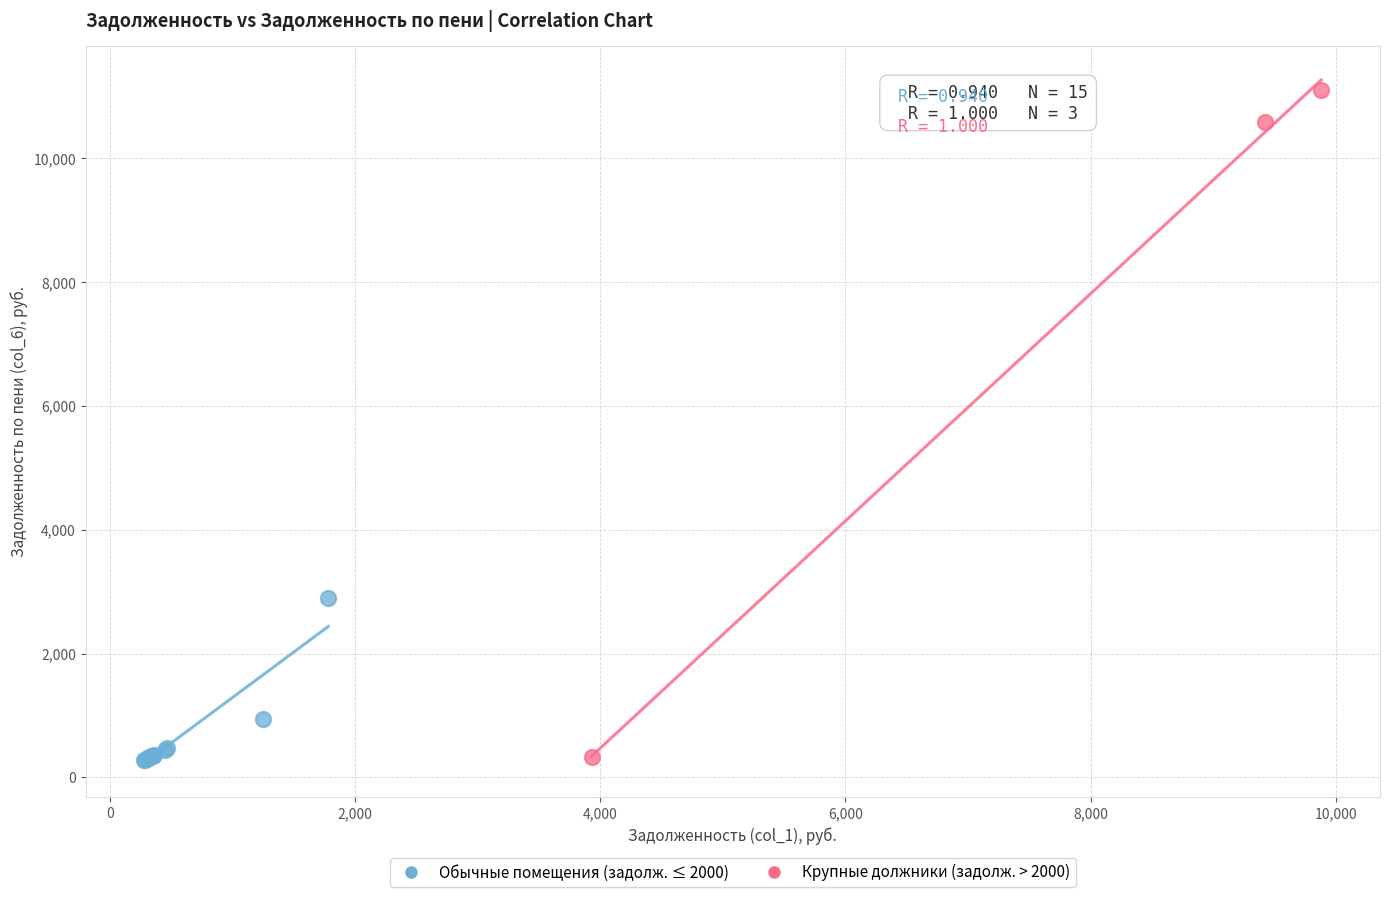

Which series contains the highest Y value?

Крупные должники (задолж. > 2000)